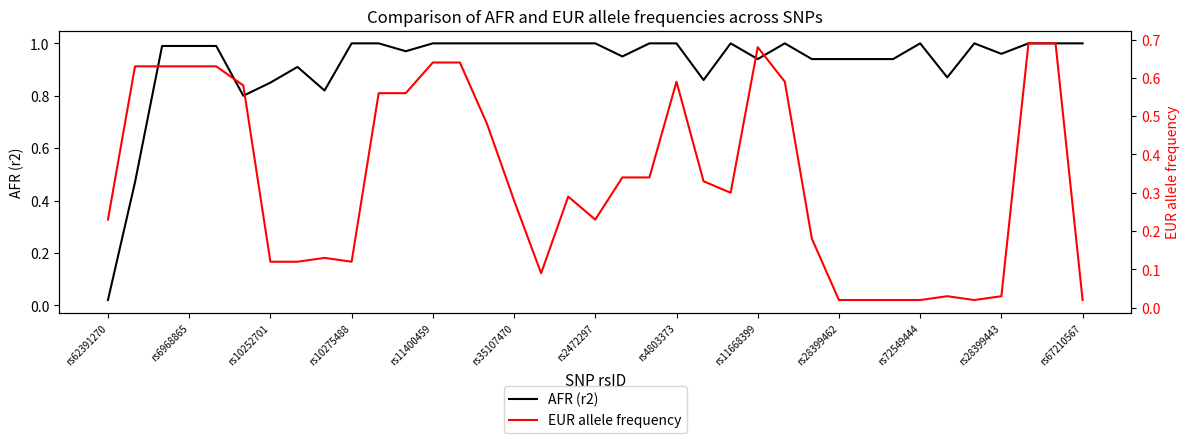

At which label is AFR (r2) closest to 0?

rs62391270